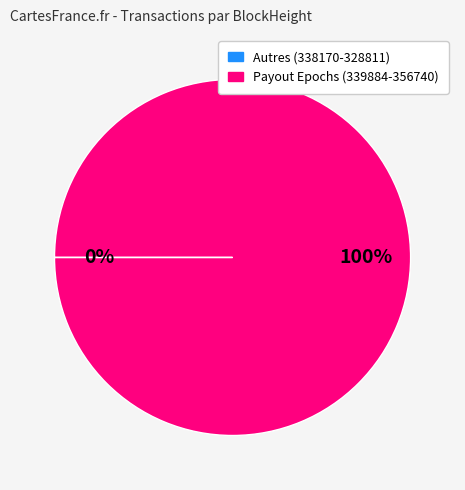

To the nearest percent, what is the average slice percentage?

50%